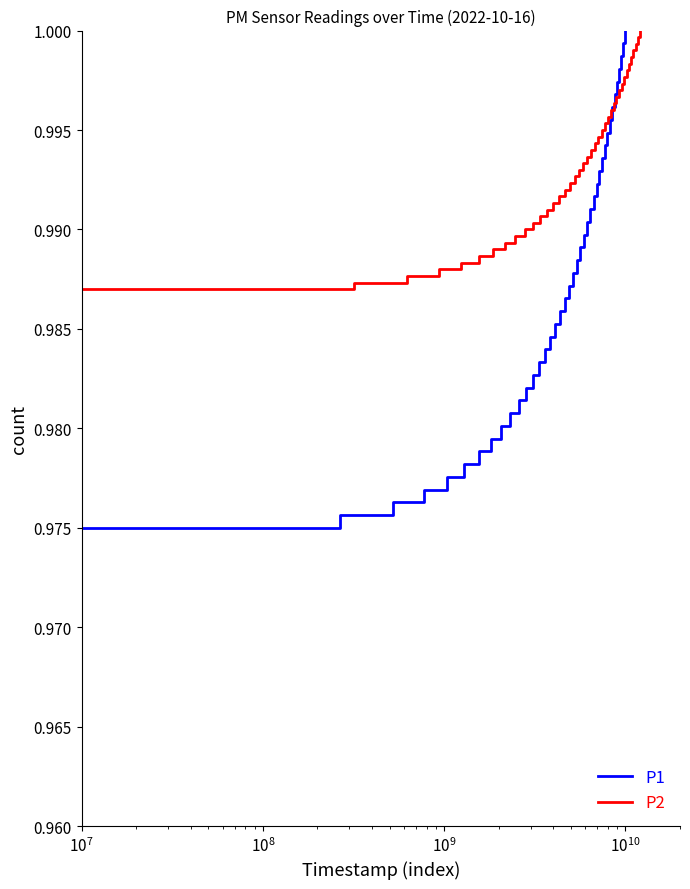

True or false: P2 and P1 cross at least once.

False